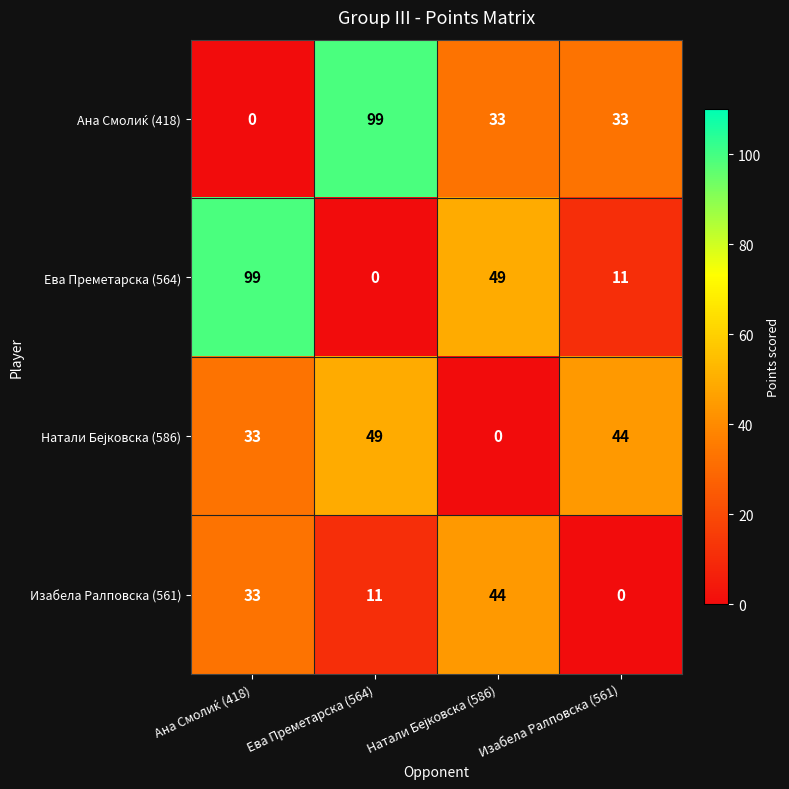

The Изабела Ралповска (561) series shows 0 at Изабела Ралповска (561). True or false?

True